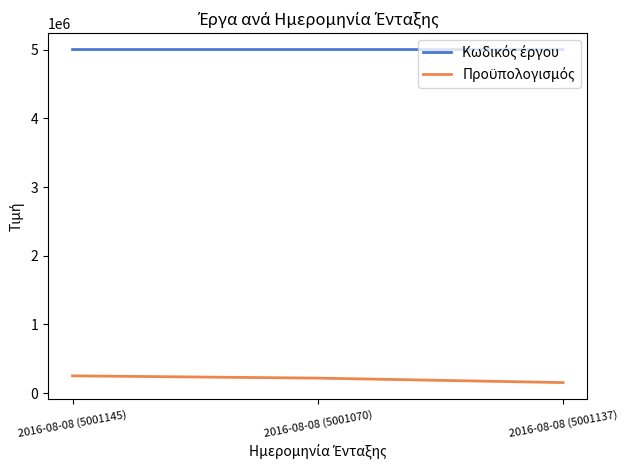

What is the difference between the highest and lowest values at 2016-08-08 (5001070)?

4782475.9